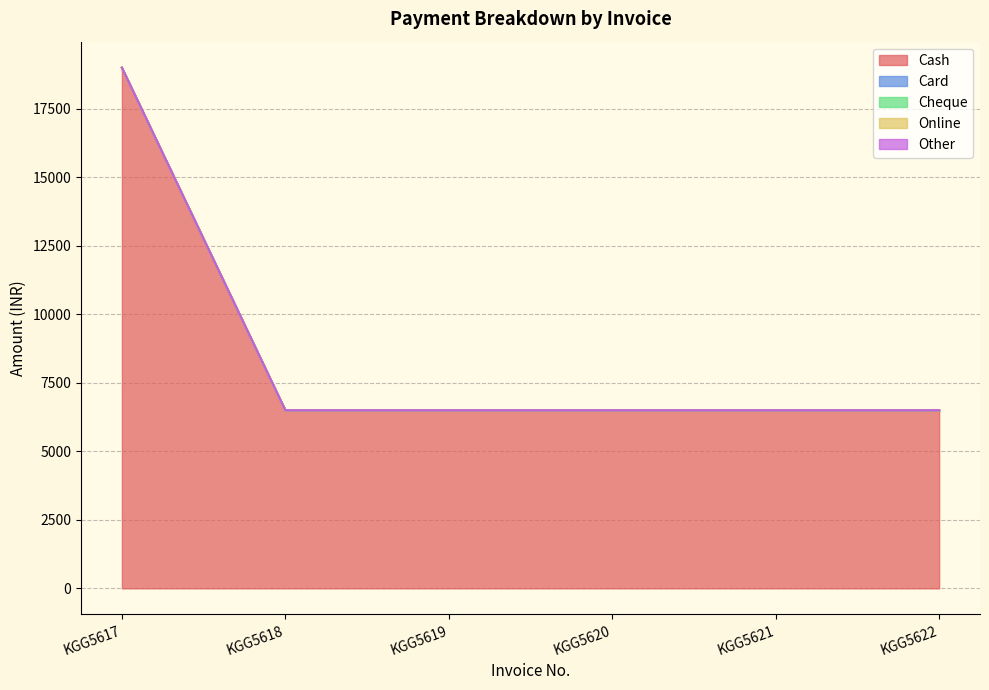

Does the chart display data point markers on the line(s)?

No